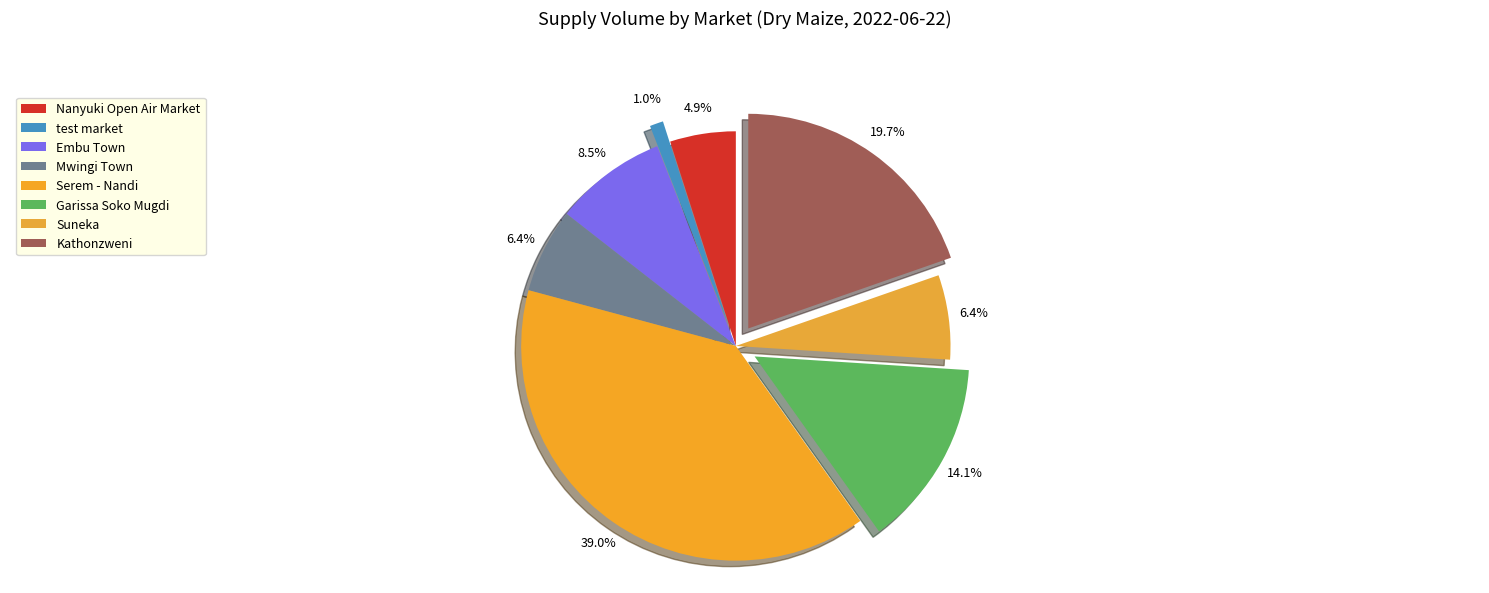

Which slice is the largest?

Serem - Nandi